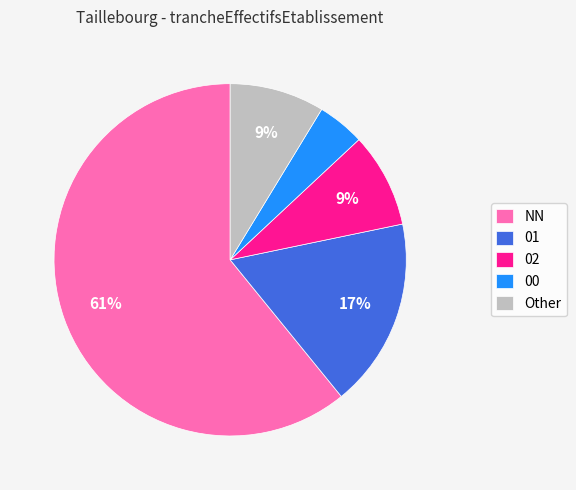

Between 01 and NN, which is larger?

NN